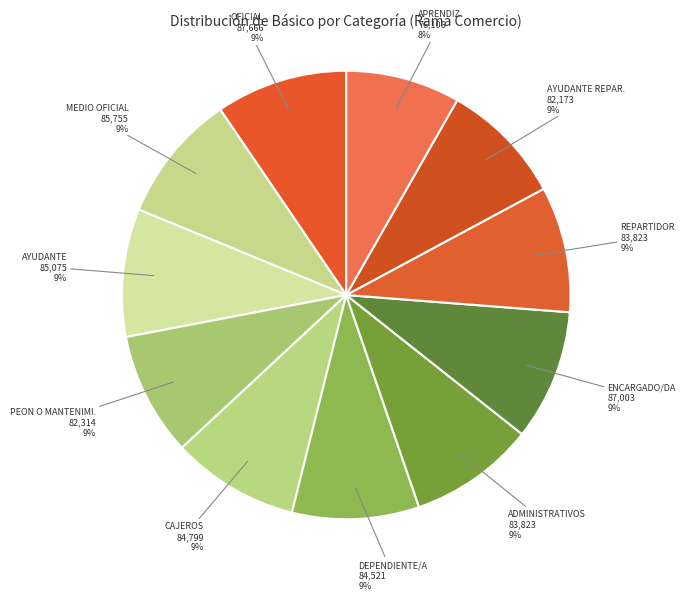

To the nearest percent, what is the average slice percentage?

9%